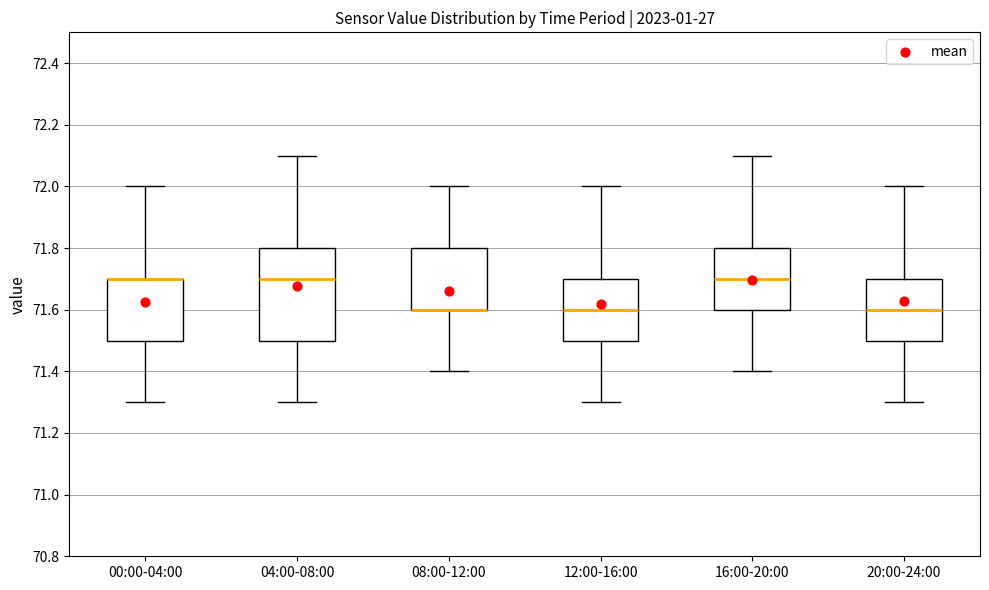

Reading left to right, read every box against the y-axis: the position of its median line, the range the box covers, and the ends of its whiskers. The values are not printed on the chart, so give them approximately, as read against the axis.

00:00-04:00: median 71.7 (drawn on the box's upper edge), box 71.5 to 71.7, whiskers 71.3 to 72.0
04:00-08:00: median 71.7, box 71.5 to 71.8, whiskers 71.3 to 72.1
08:00-12:00: median 71.6 (drawn on the box's lower edge), box 71.6 to 71.8, whiskers 71.4 to 72.0
12:00-16:00: median 71.6, box 71.5 to 71.7, whiskers 71.3 to 72.0
16:00-20:00: median 71.7, box 71.6 to 71.8, whiskers 71.4 to 72.1
20:00-24:00: median 71.6, box 71.5 to 71.7, whiskers 71.3 to 72.0